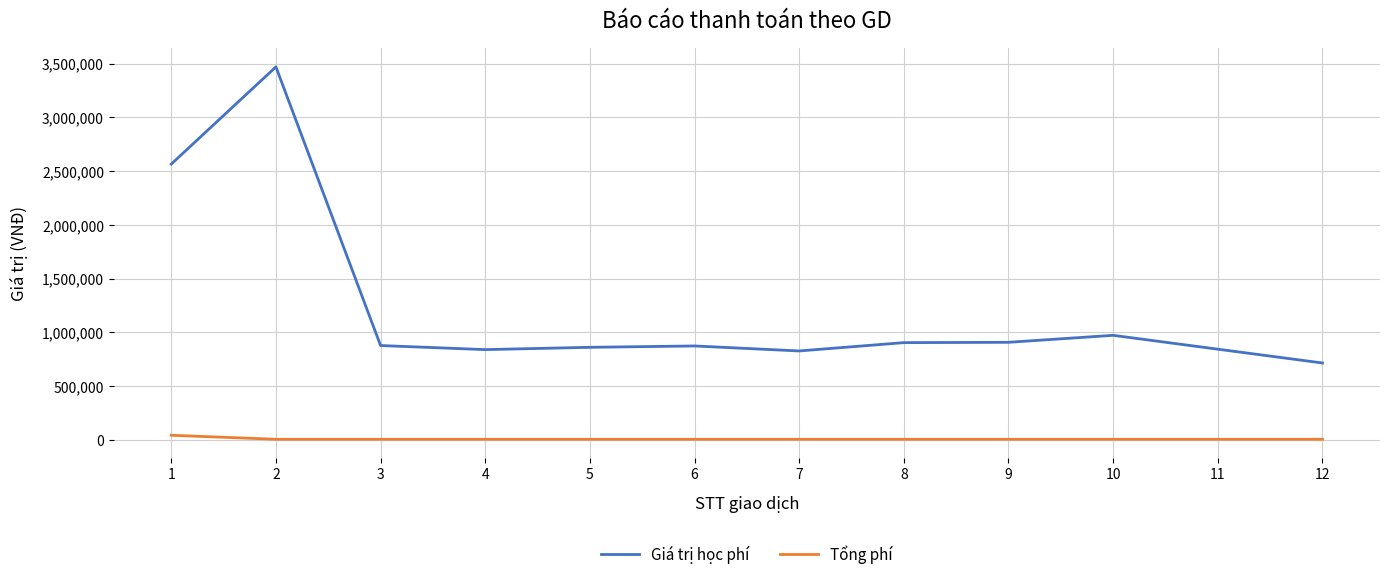

What is the average value of the Giá trị học phí series?

1220125